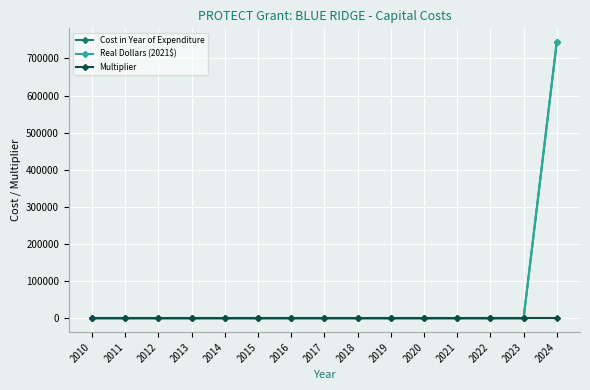

Is it true that Cost in Year of Expenditure equals -400852.8 at 2010?

False